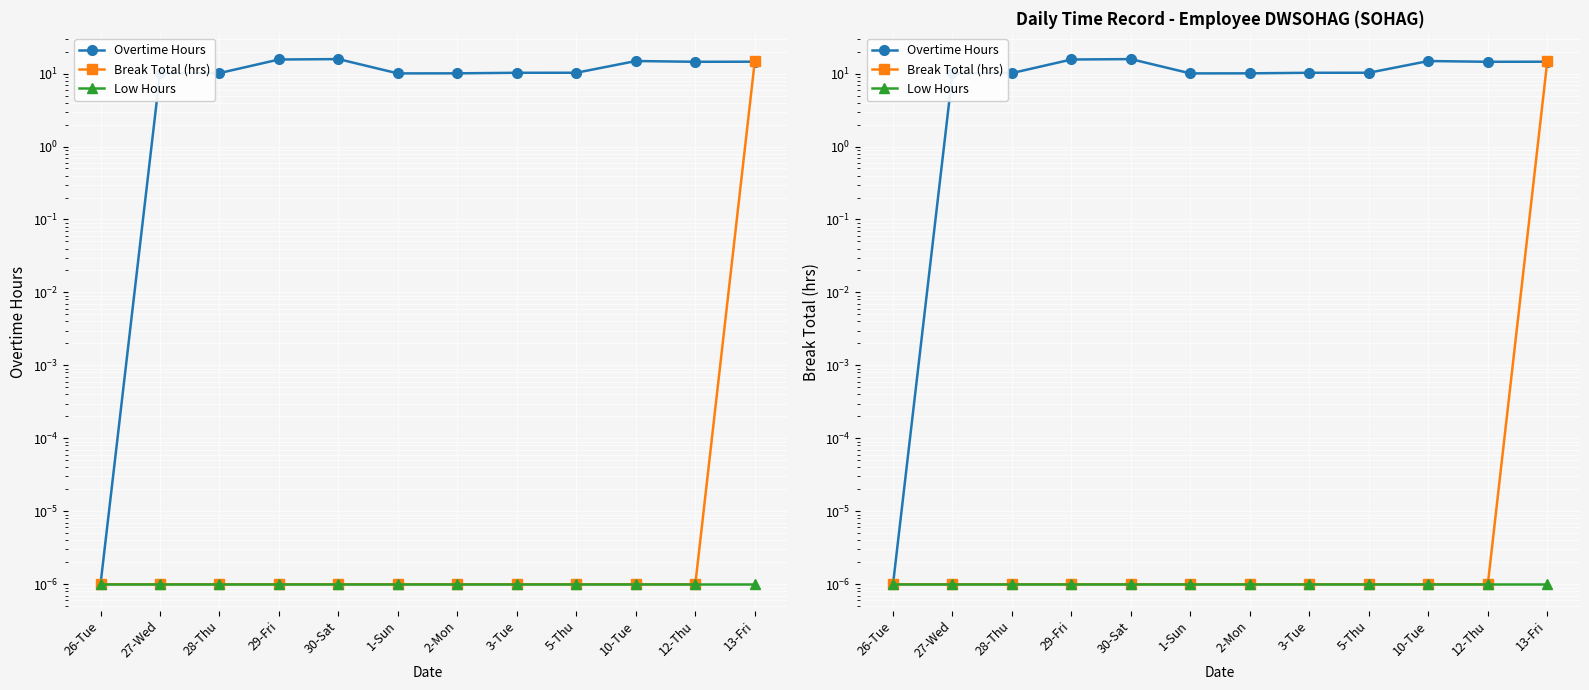

What is the spread (max minus min) of values at 5-Thu?

10.3